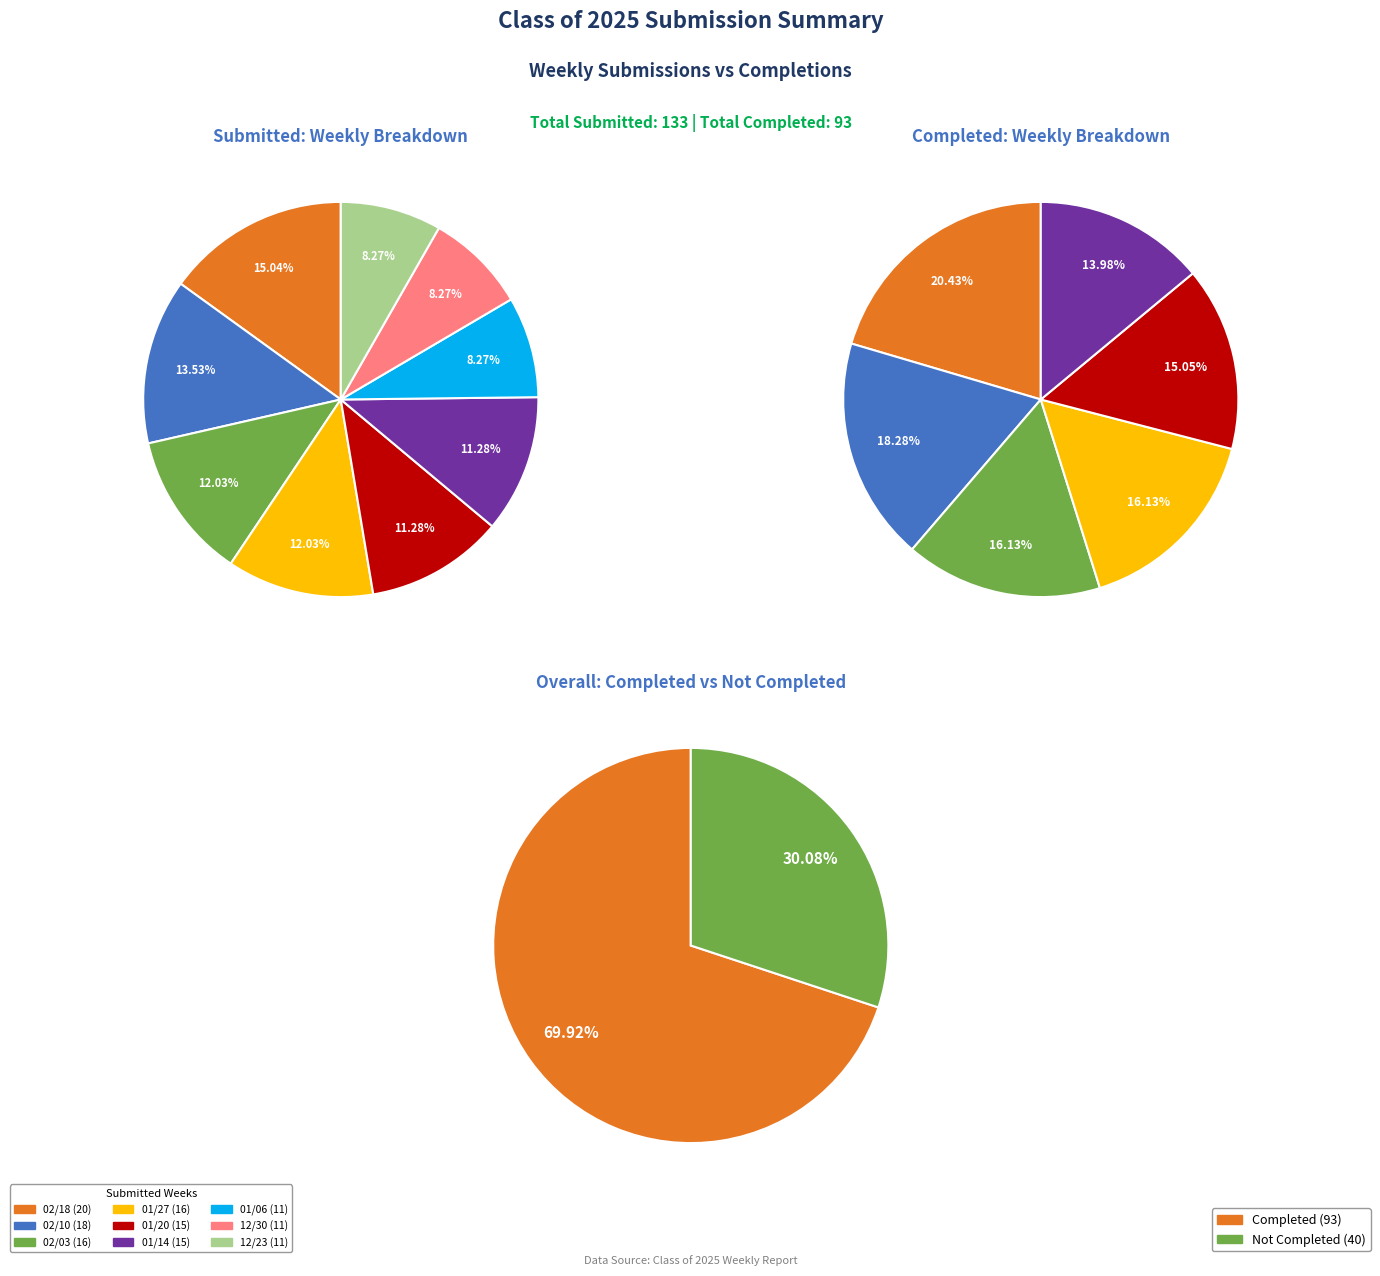

Does 02/10/2025 account for over 50% of the chart?

No